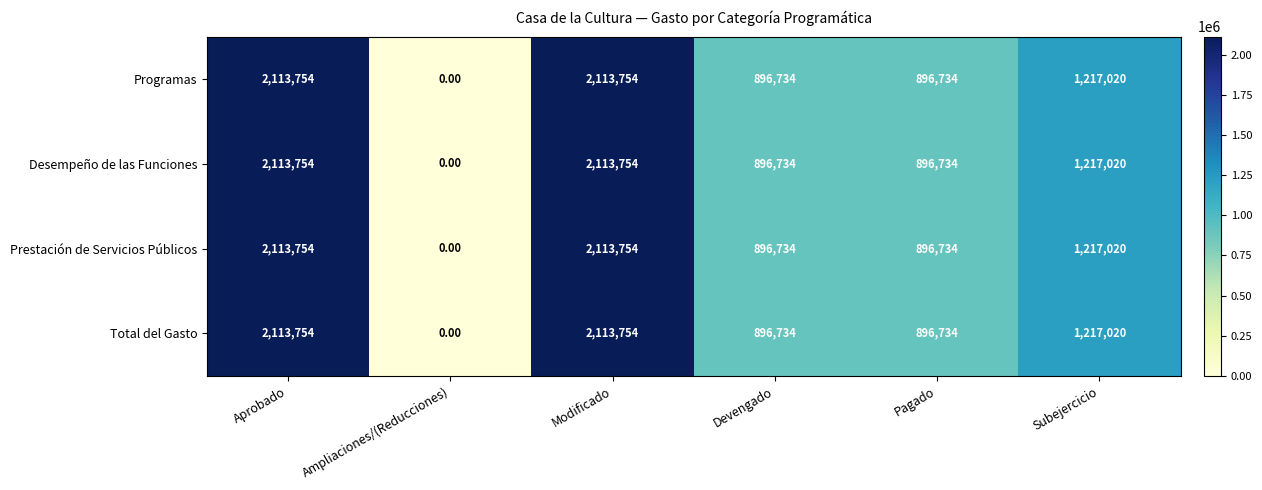

Which category has the lowest value across all series?

Ampliaciones/(Reducciones)